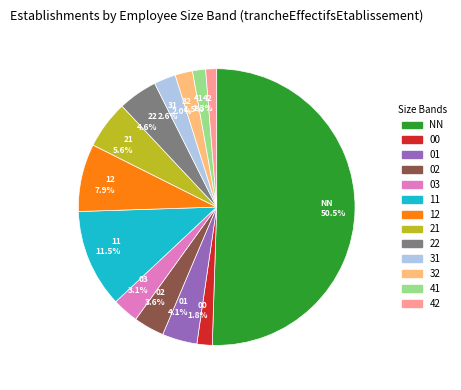

Which has a higher value, 01 4.1% or 42 1.3%?

01 4.1%